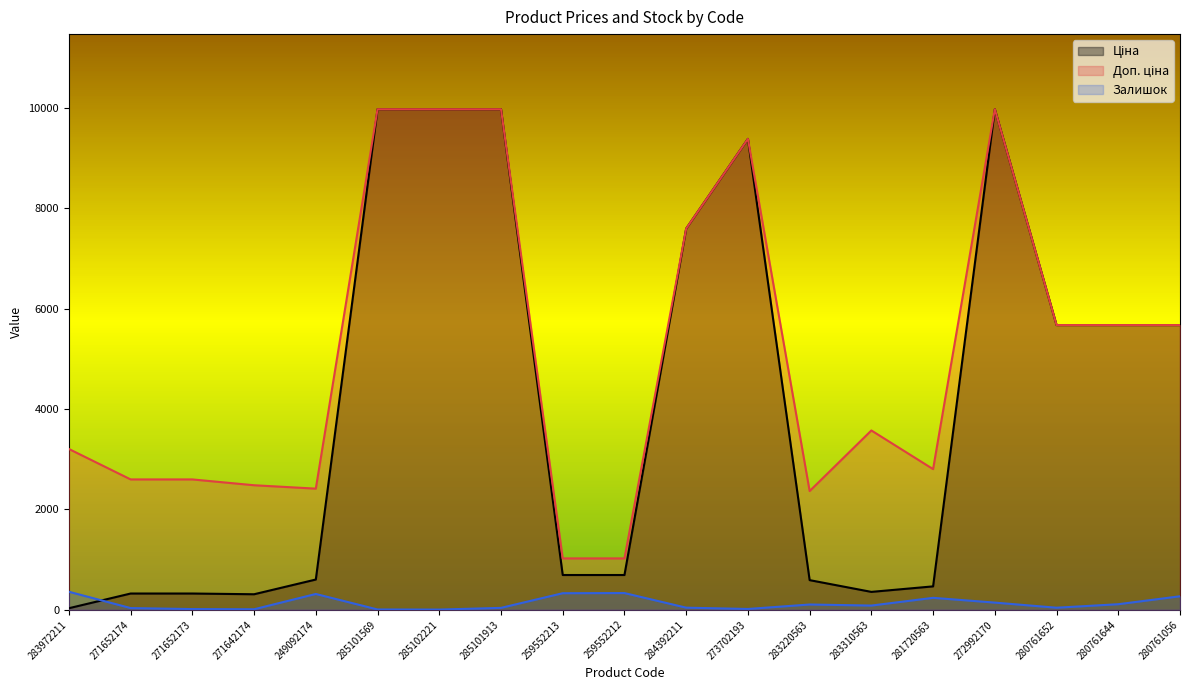

True or false: Ціна and Доп. ціна cross at least once.

False